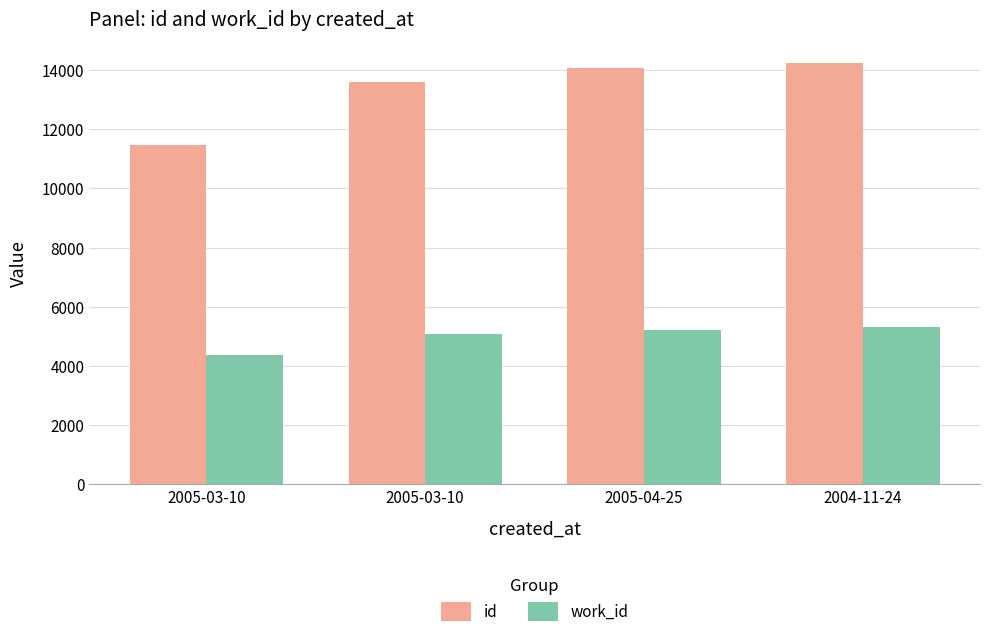

Rank the series by their average value, from highest to lowest.

id, work_id